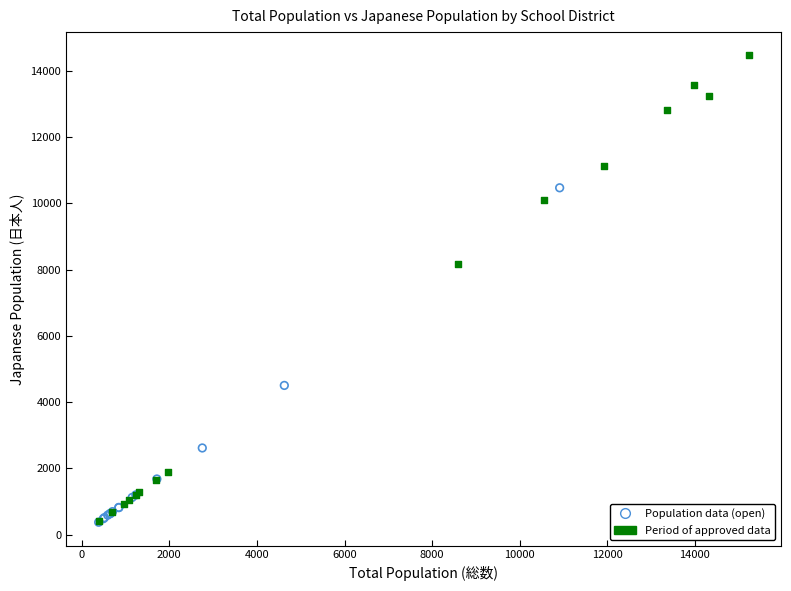

Which series has the largest Y range (max minus min)?

Period of approved data